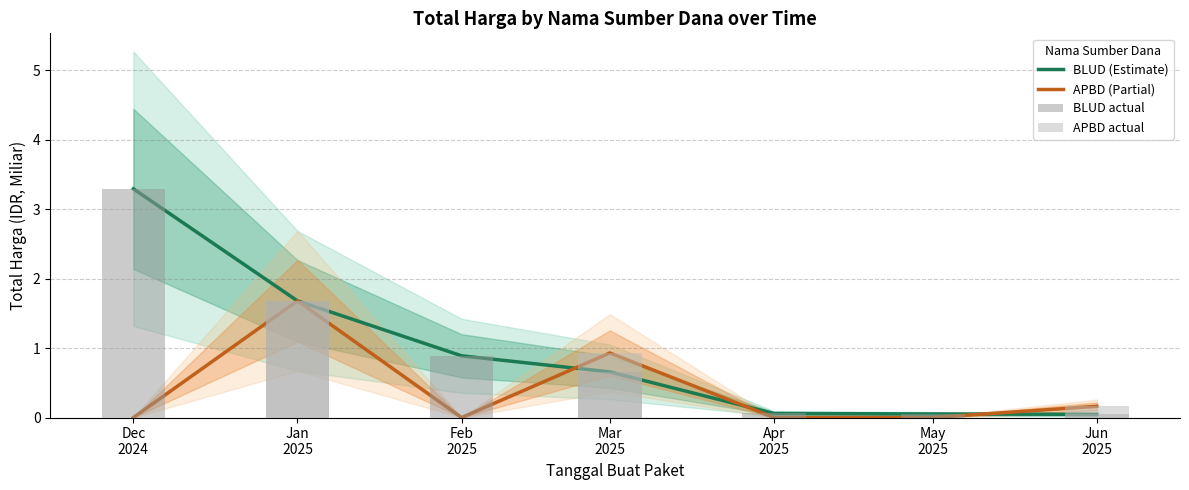

List the series in order of their overall mean, highest first.

BLUD (Estimate), APBD (Partial)